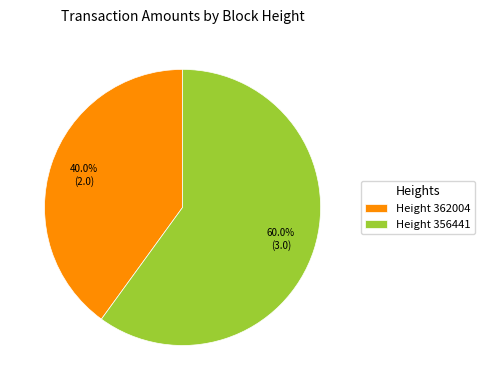

Which category has the biggest portion of the pie?

Height 356441